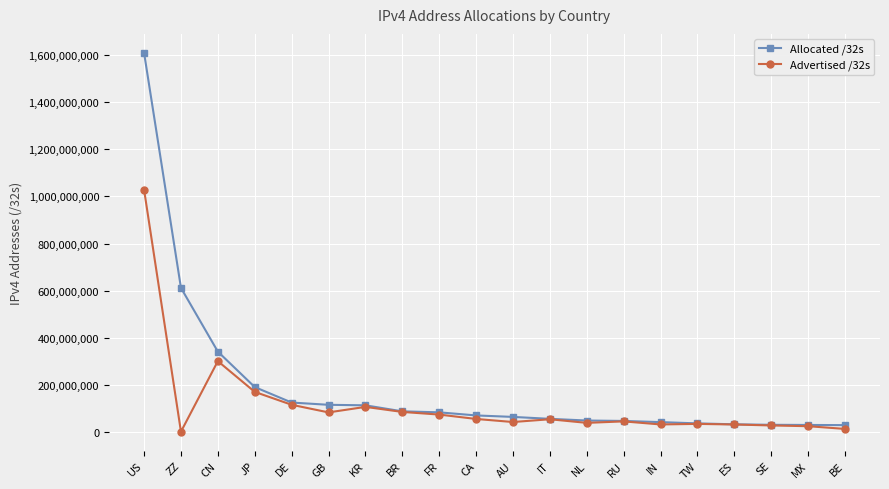

At which category is the sum across all series the highest?

US